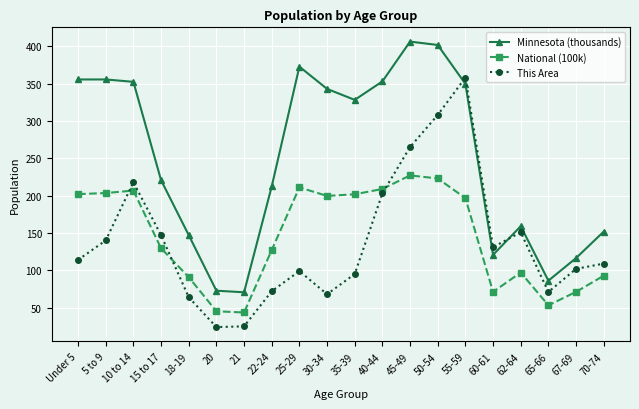

At which category does the chart reach its peak across all series?

45-49